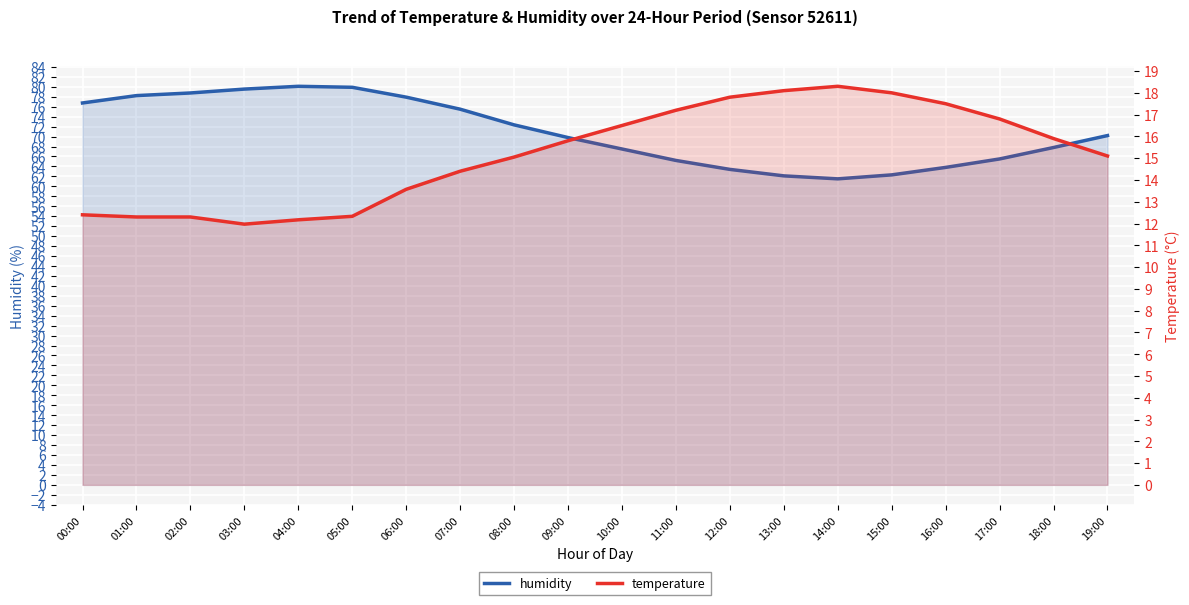

How many data points in temperature are less than 15?

8